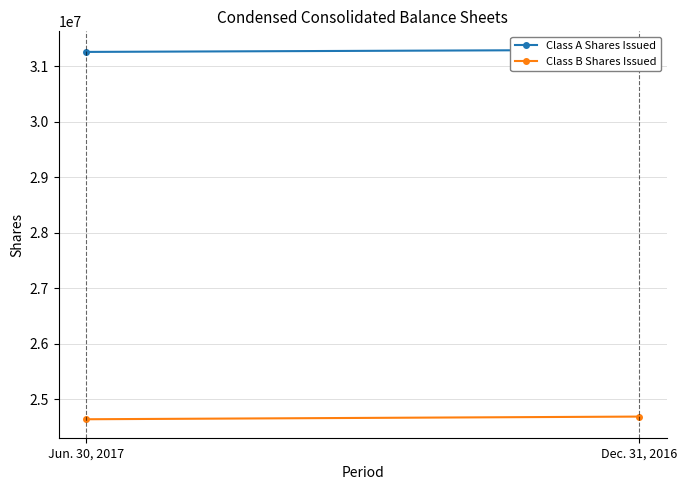

At which label does Class A Shares Issued reach its minimum?

Jun. 30, 2017